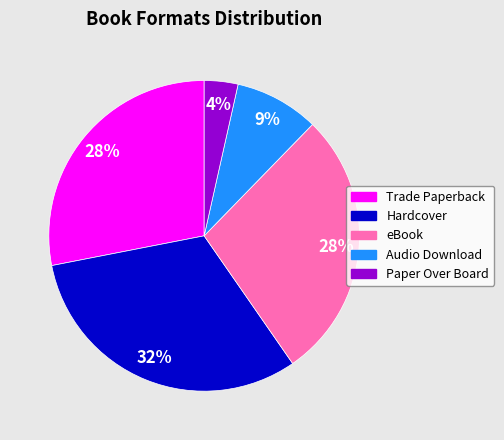

The Trade Paperback slice represents 28% of the pie. True or false?

True